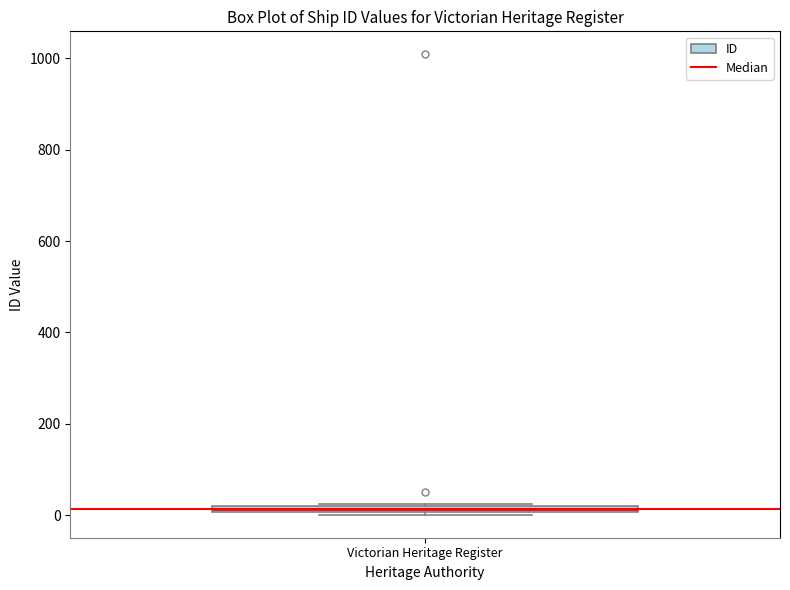

Where is the lower edge of the box for Victorian Heritage Register on the y-axis? The values are not printed on the chart, so give them approximately, as read against the axis.

0